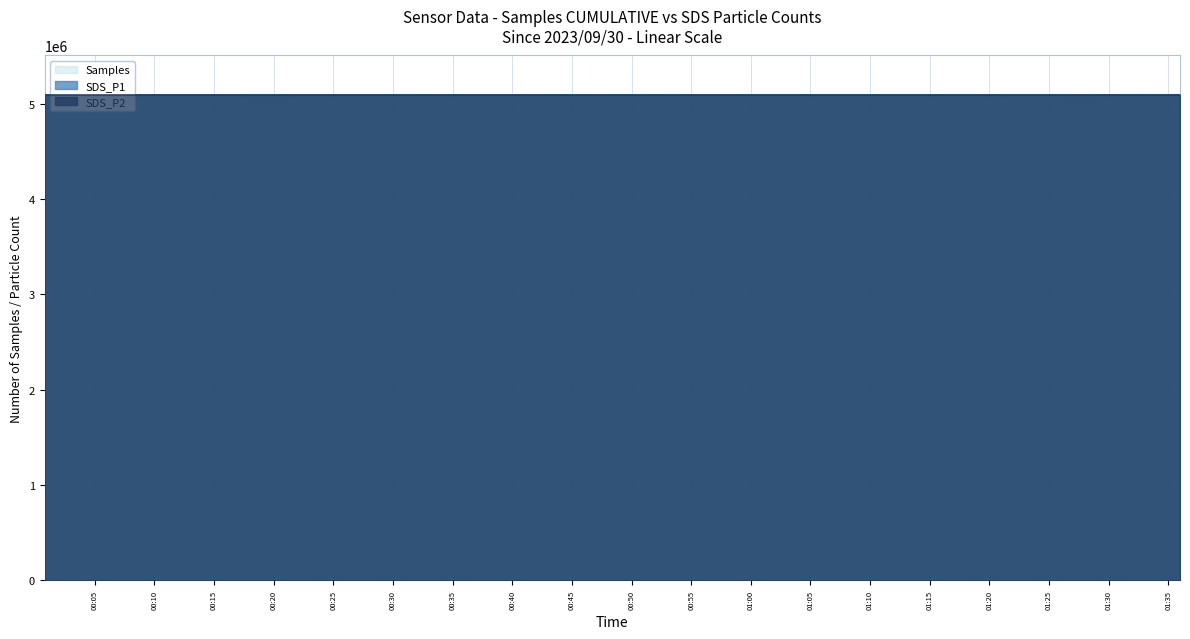

How many lines are shown in the chart?

3